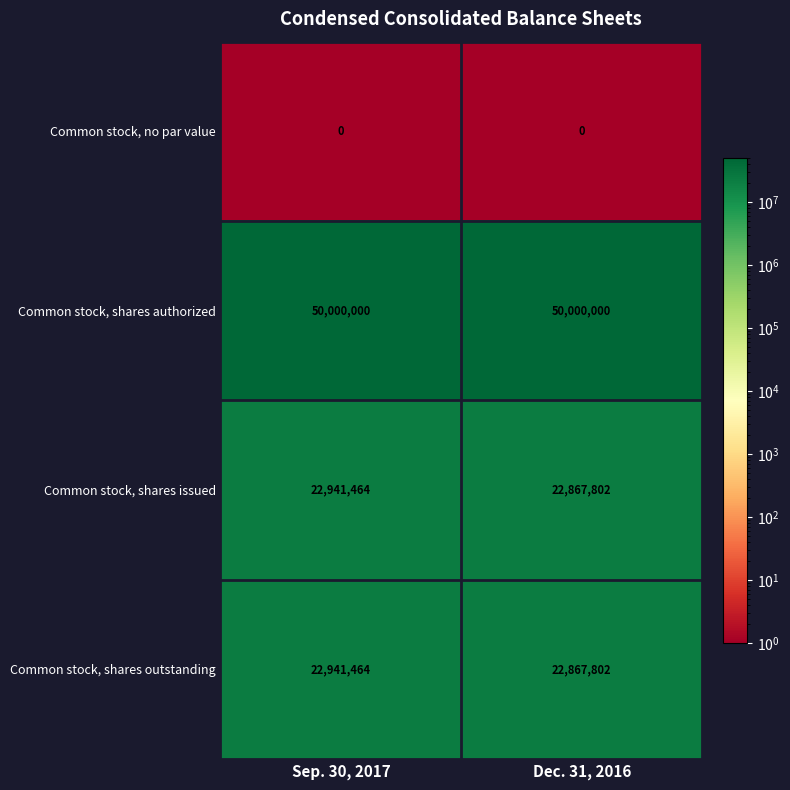

What is the minimum value for Common stock, shares outstanding?

22867802